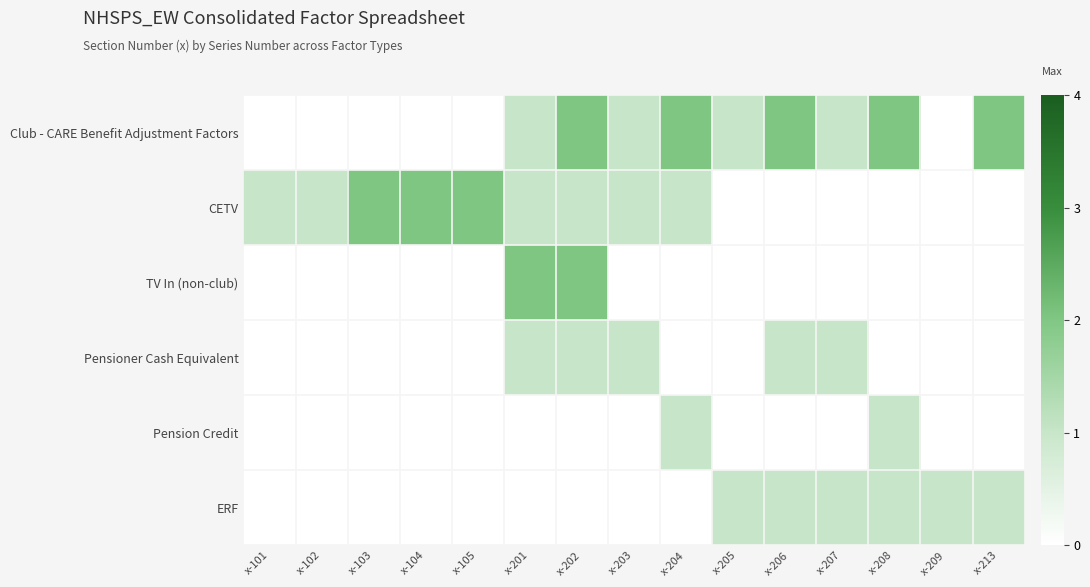

At how many categories does at least one series exceed 1?

9